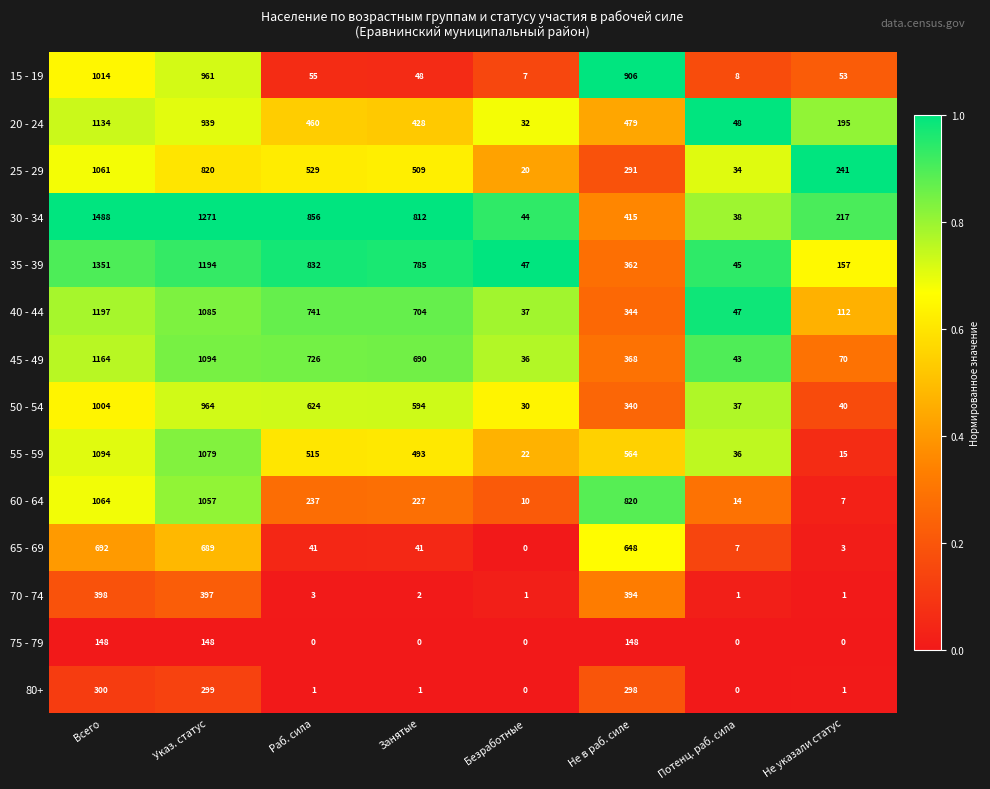

At Всего, list the series in order from largest to smallest.

30 - 34, 35 - 39, 40 - 44, 45 - 49, 20 - 24, 55 - 59, 60 - 64, 25 - 29, 15 - 19, 50 - 54, 65 - 69, 70 - 74, 80+, 75 - 79